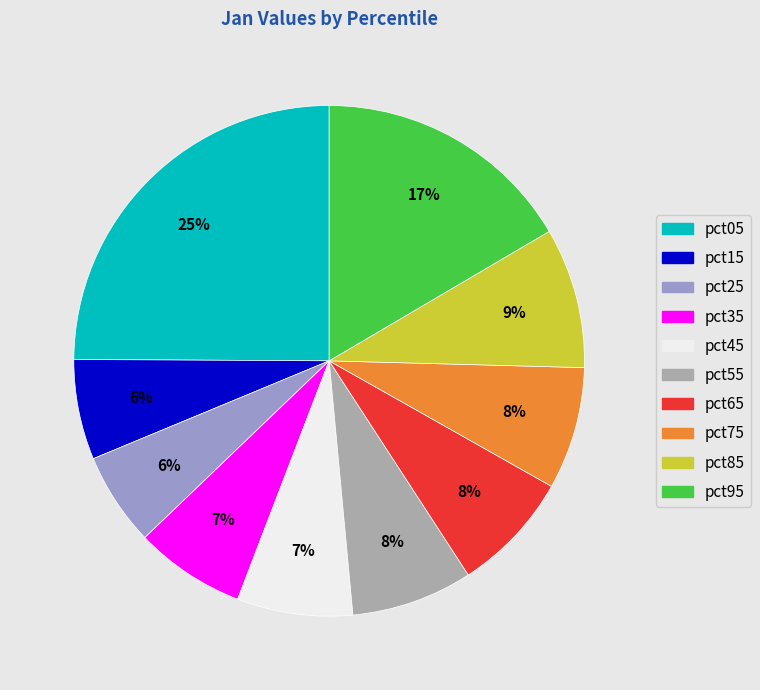

How many slices are in this pie chart?

10